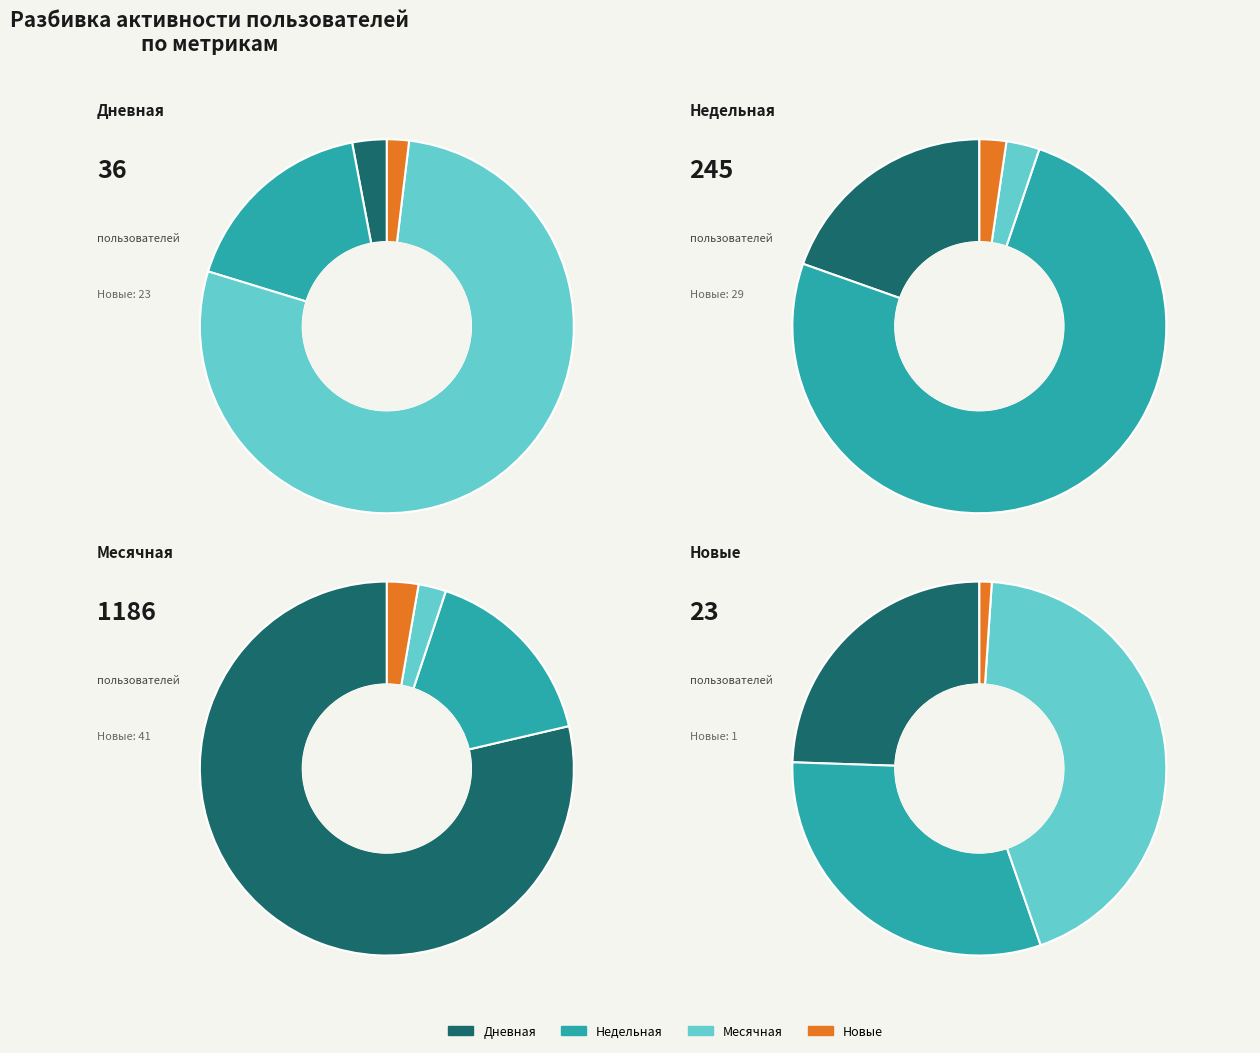

Count the number of slices in the pie.

4